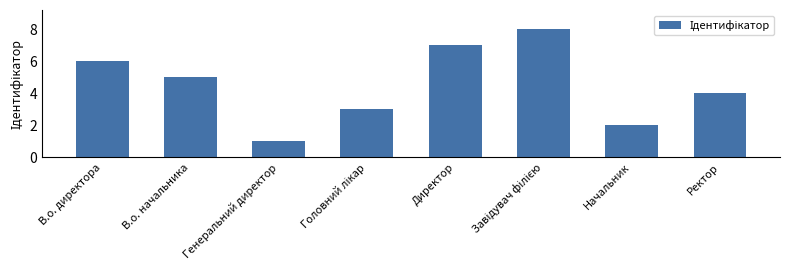

How many values are between 3 and 7?

5